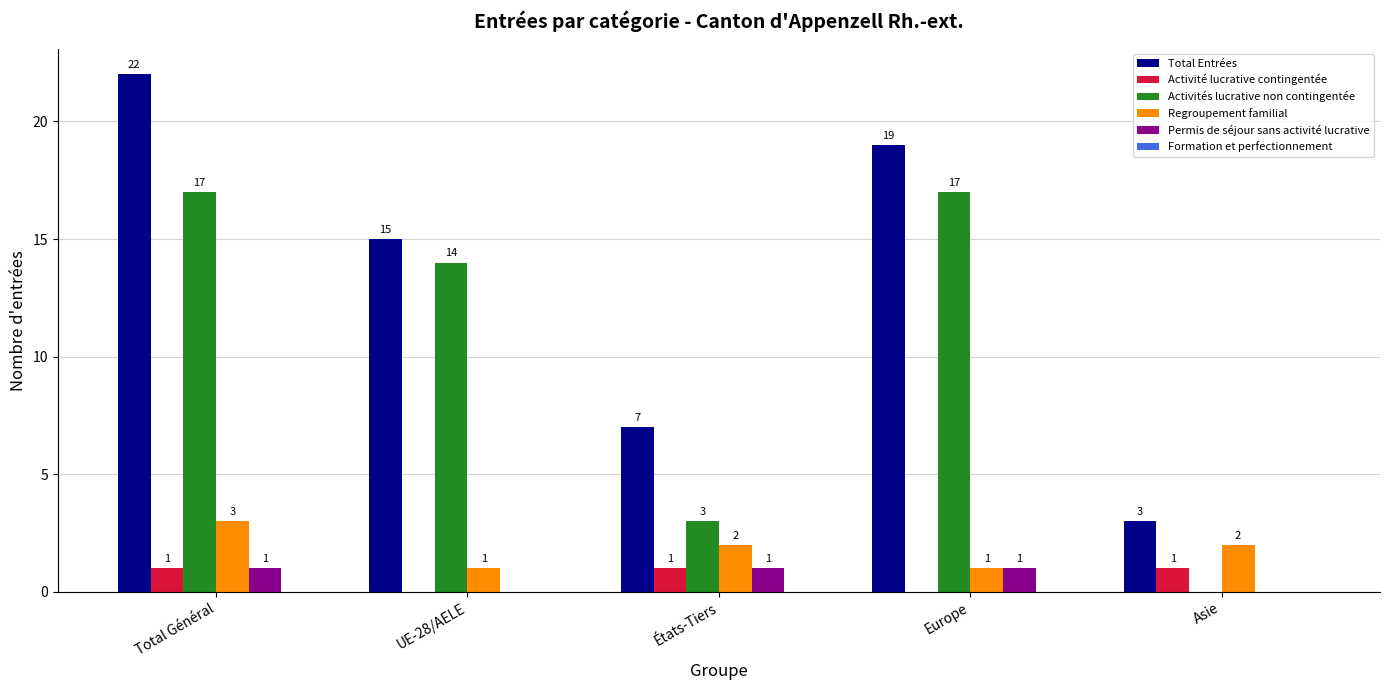

What value does the Activités lucrative non contingentée series have at Total Général?

17